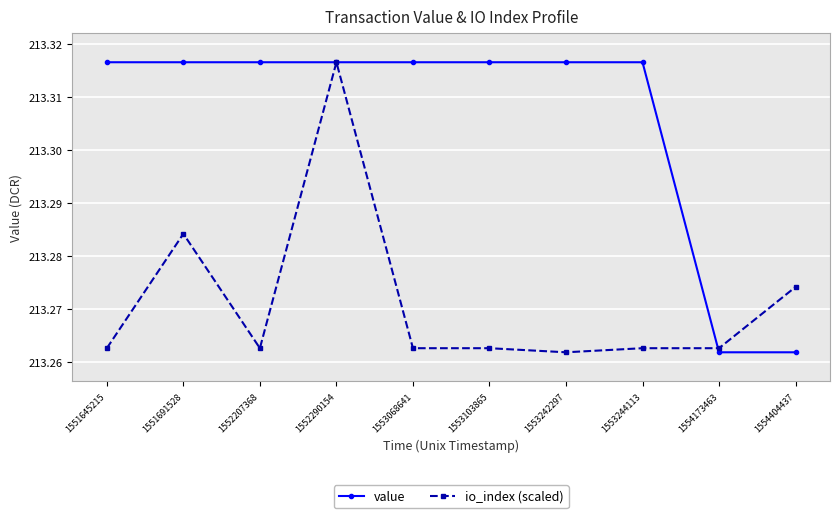

Does the chart have visible grid lines?

Yes